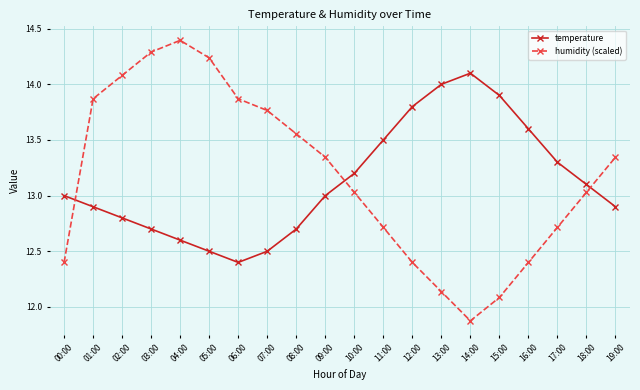

At which category does humidity (scaled) reach its first local peak?

04:00